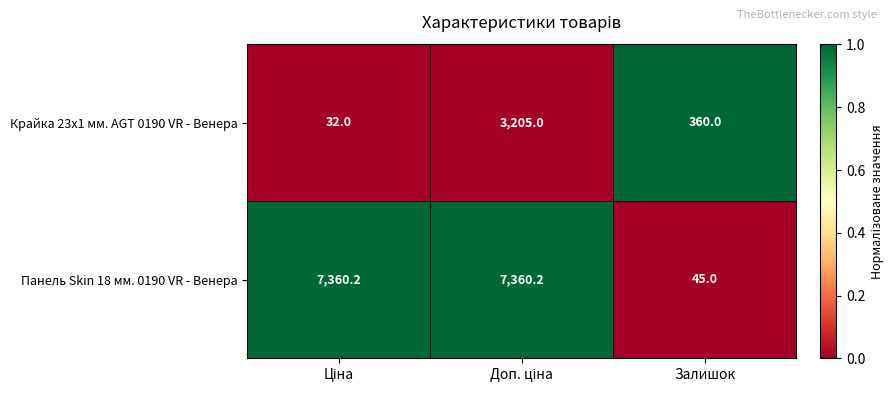

How many distinct data groups are displayed?

2